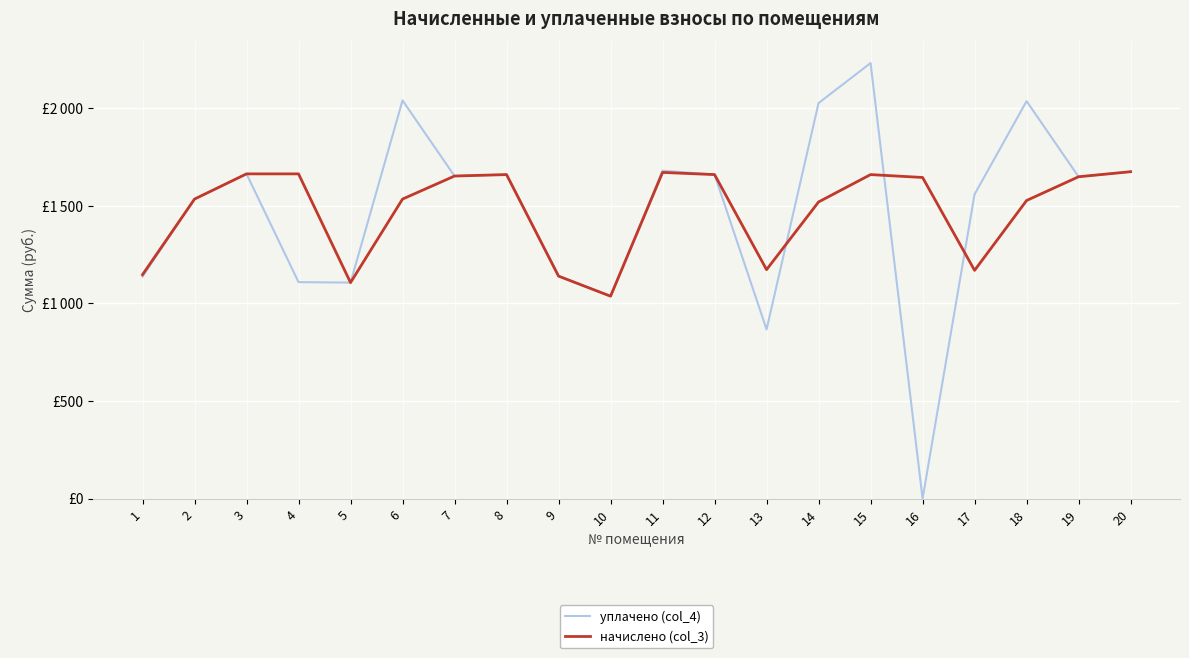

Rank the series by their average value, from highest to lowest.

начислено (col_3), уплачено (col_4)